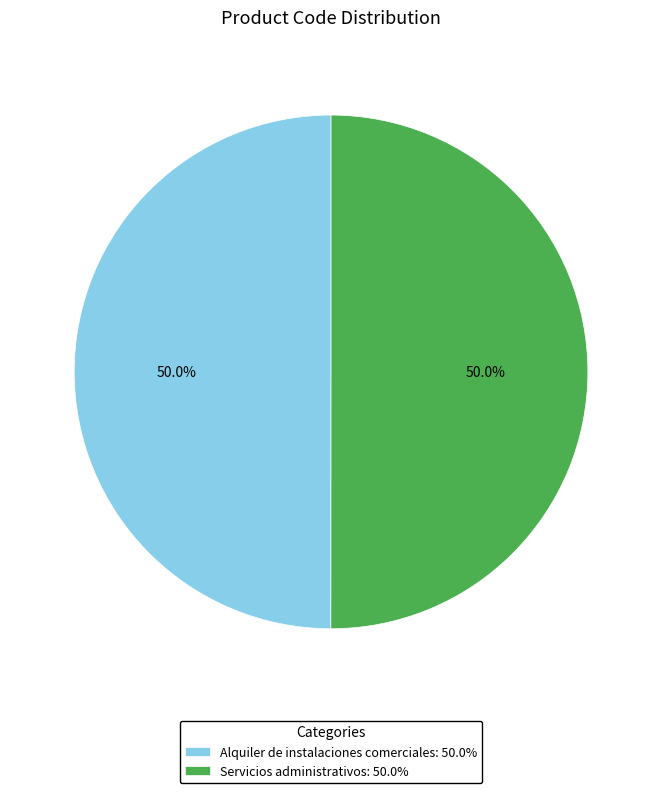

How many slices are in this pie chart?

2